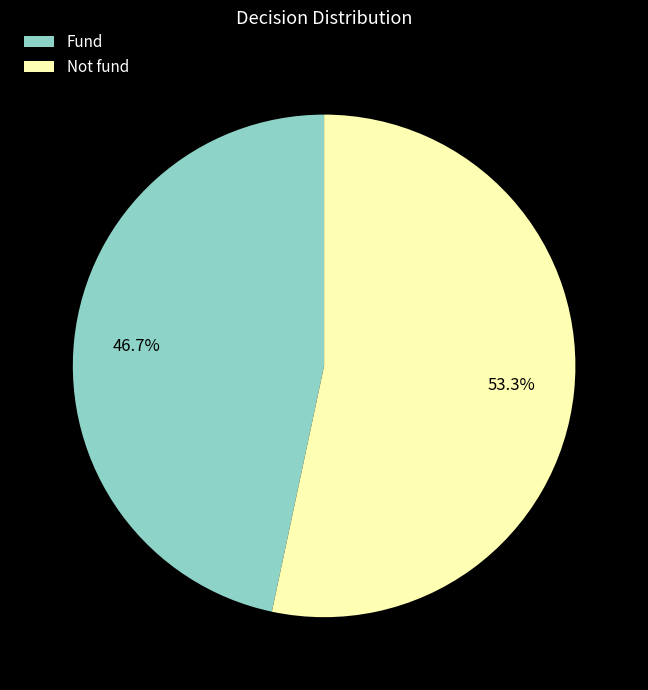

How many segments does this pie chart have?

2